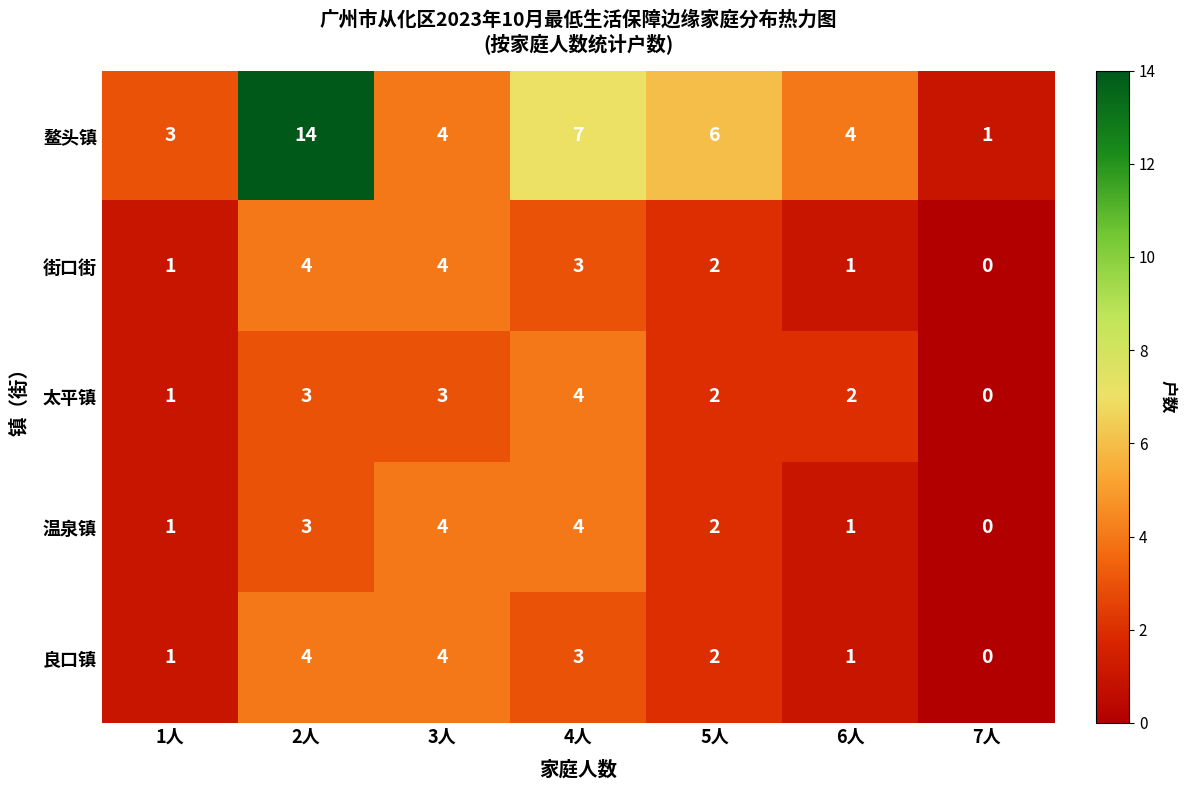

What is the total value across all series at 5人?

14